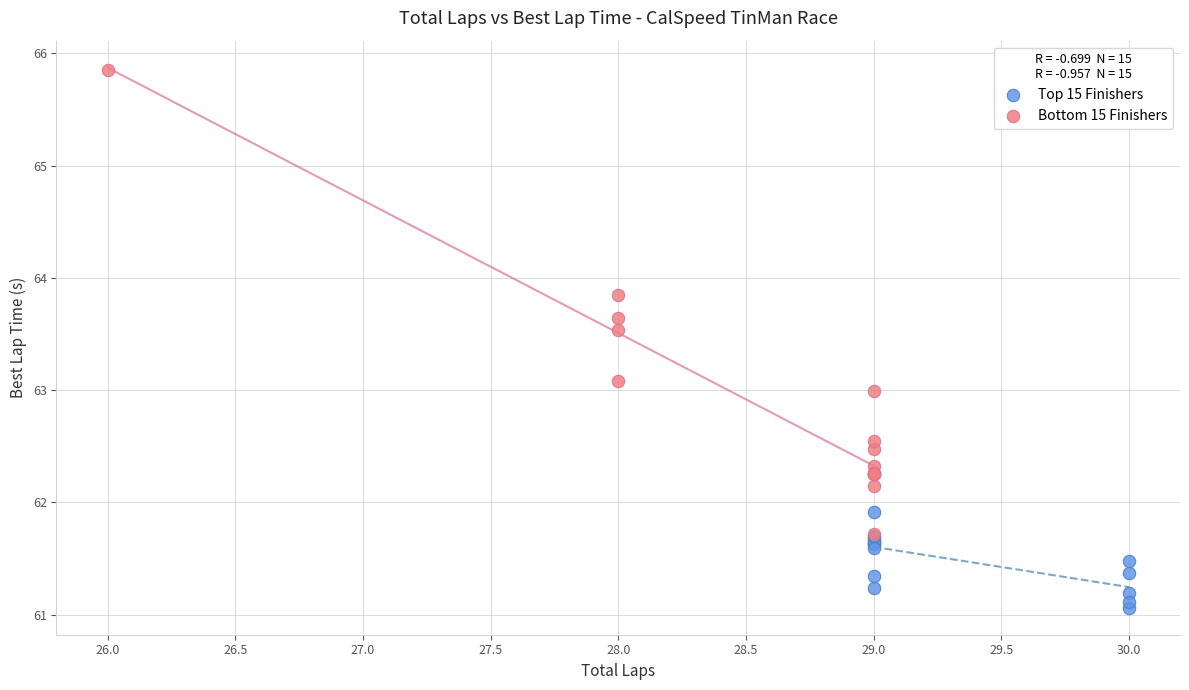

Which series reaches the maximum Y coordinate?

Bottom 15 Finishers